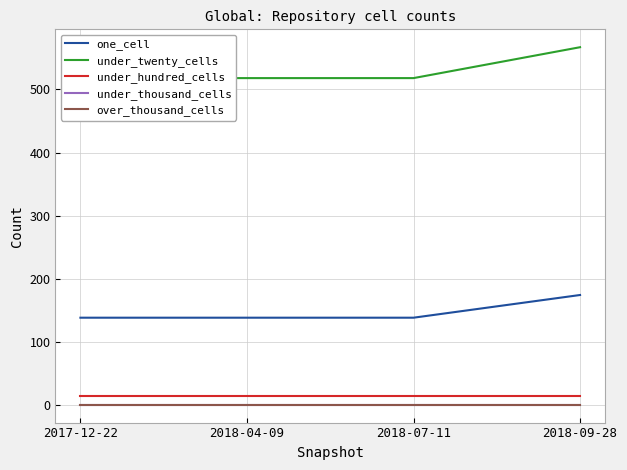

What is the approximate value of under_hundred_cells at 2018-09-28?

14